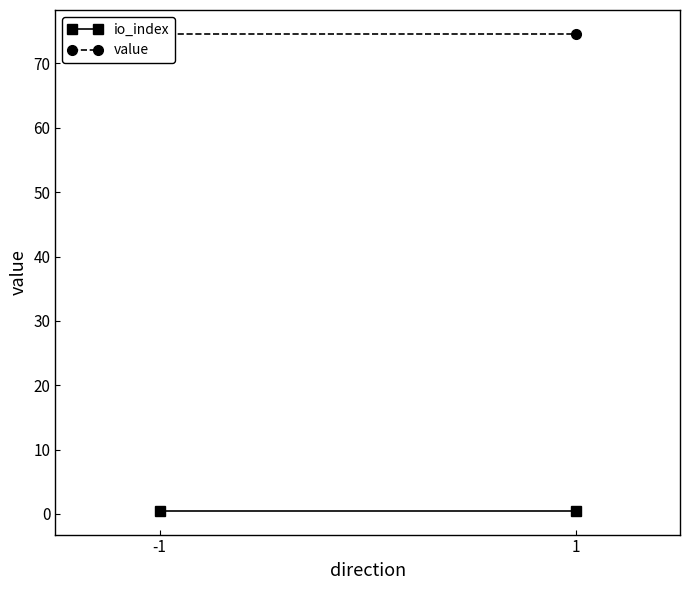

At which category does the chart reach its peak across all series?

-1